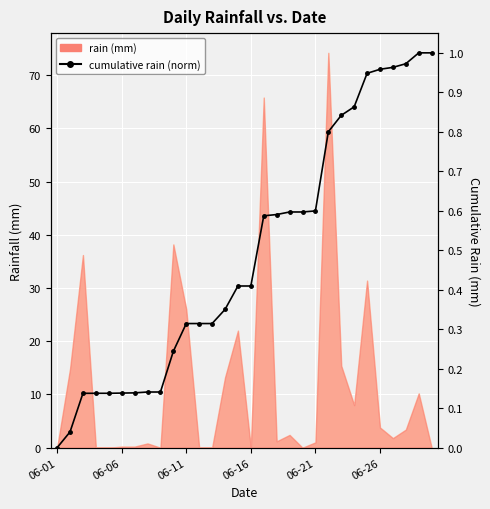

The chart shows a value of 1.0 at 06-21. True or false?

False